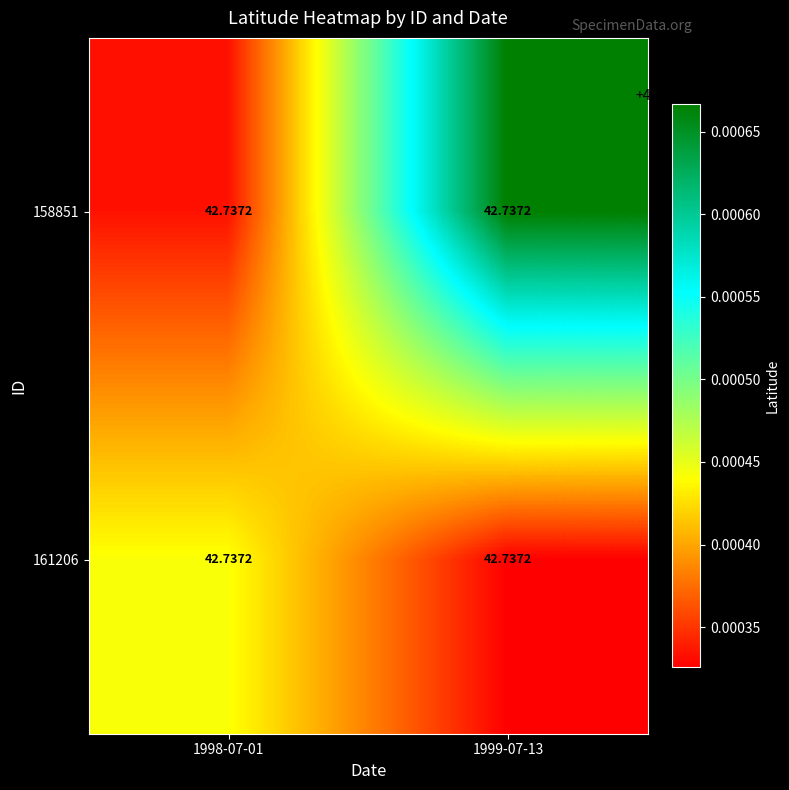

At 1998-07-01, list the series in order from smallest to largest.

158851, 161206